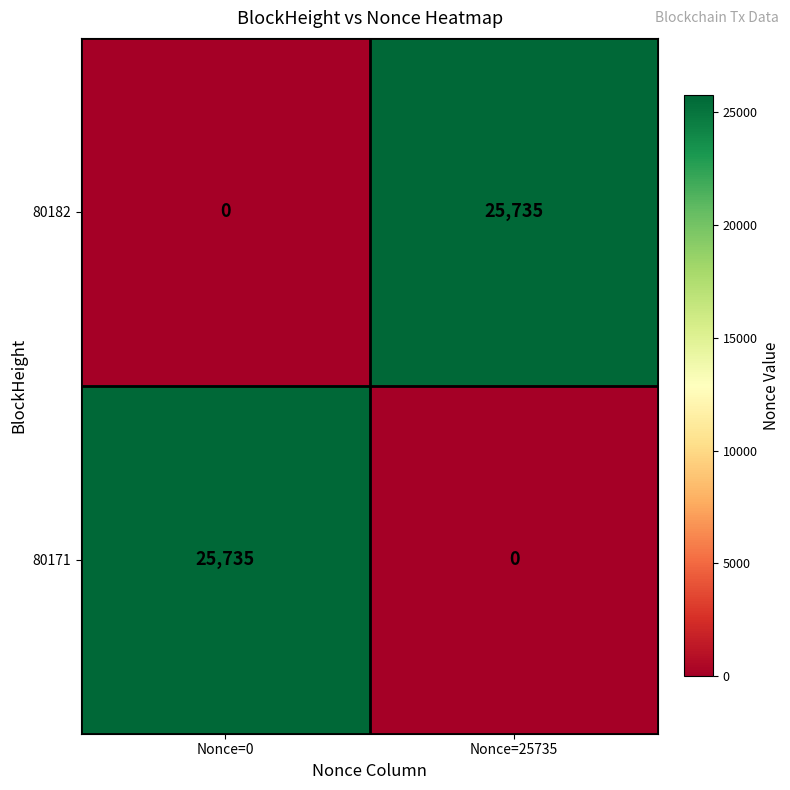

What is the difference between the highest and lowest values at Nonce=0?

25735